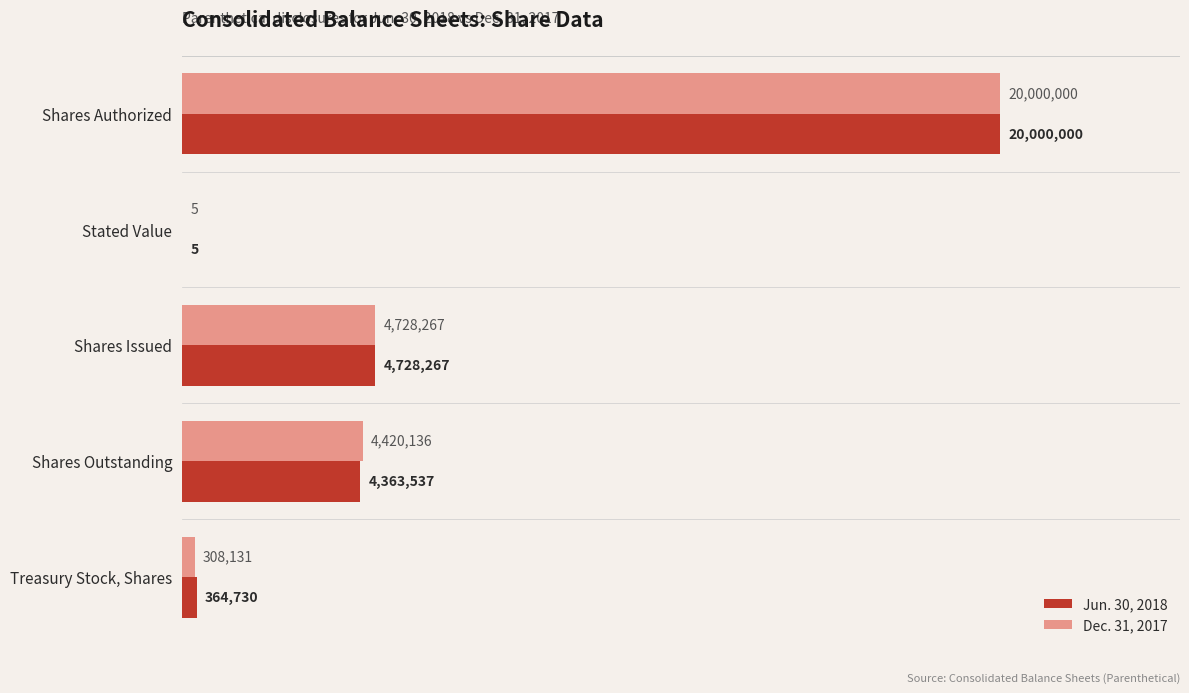

What are all the series names shown in the legend?

Jun. 30, 2018, Dec. 31, 2017